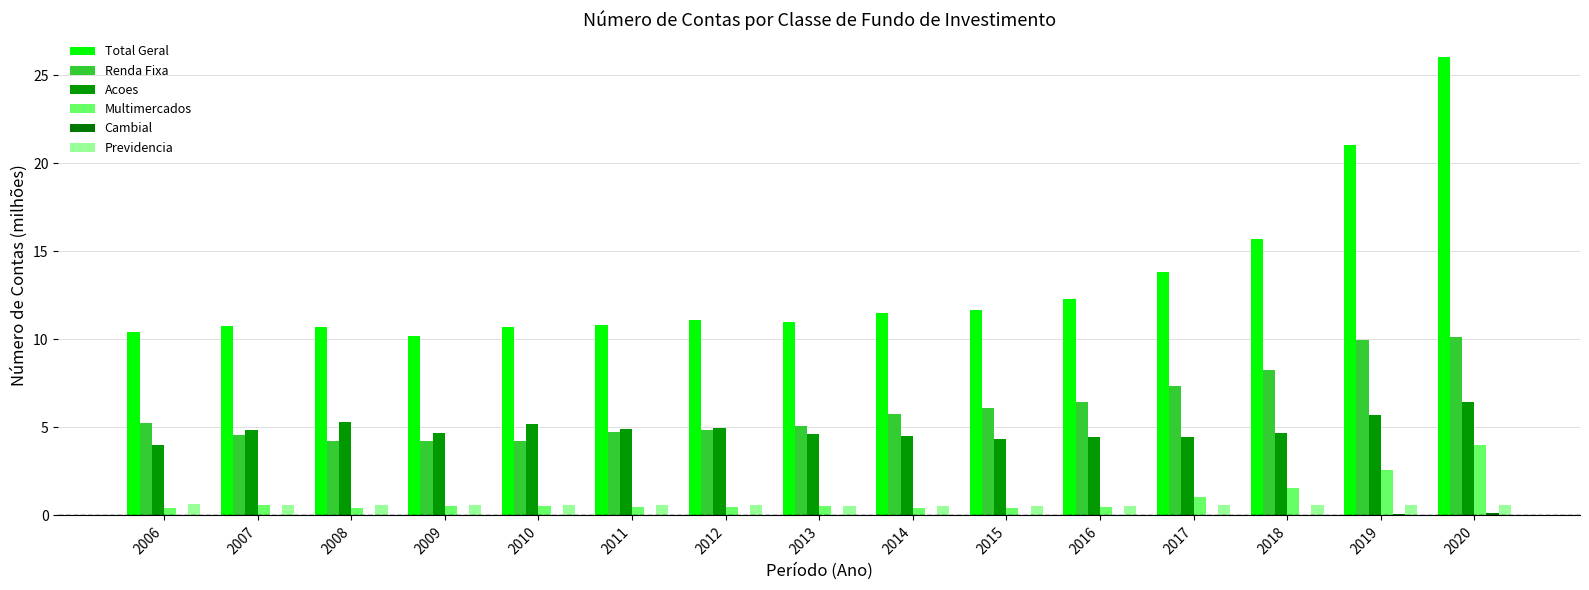

How many groups of bars are there?

15